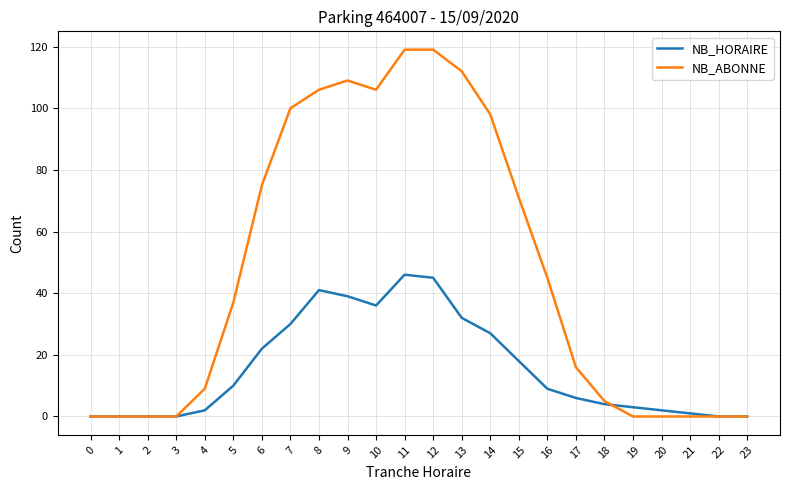

Between 14 and 23, which series saw the biggest shift?

NB_ABONNE